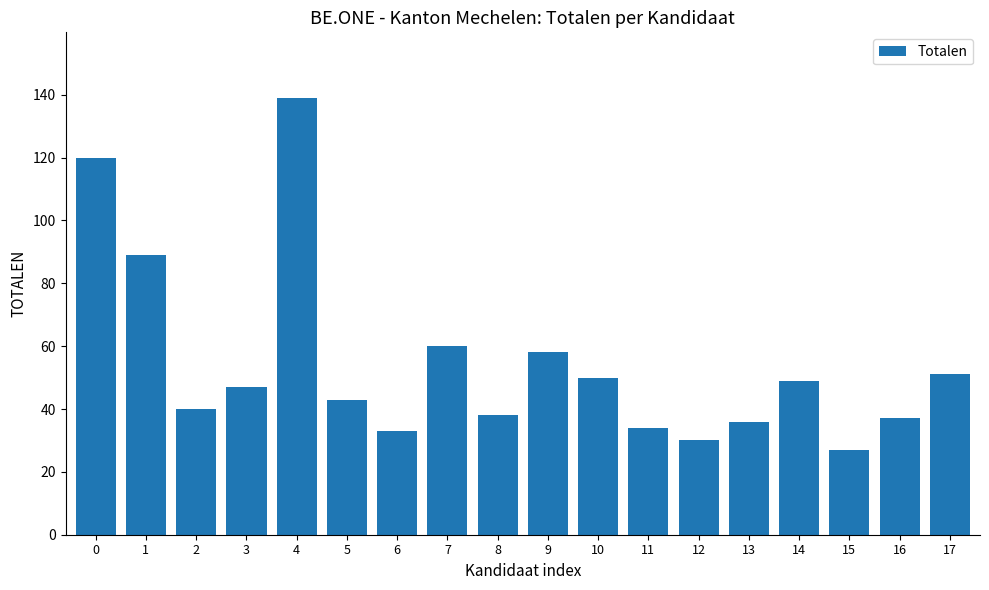

How many data points are less than 47?

9